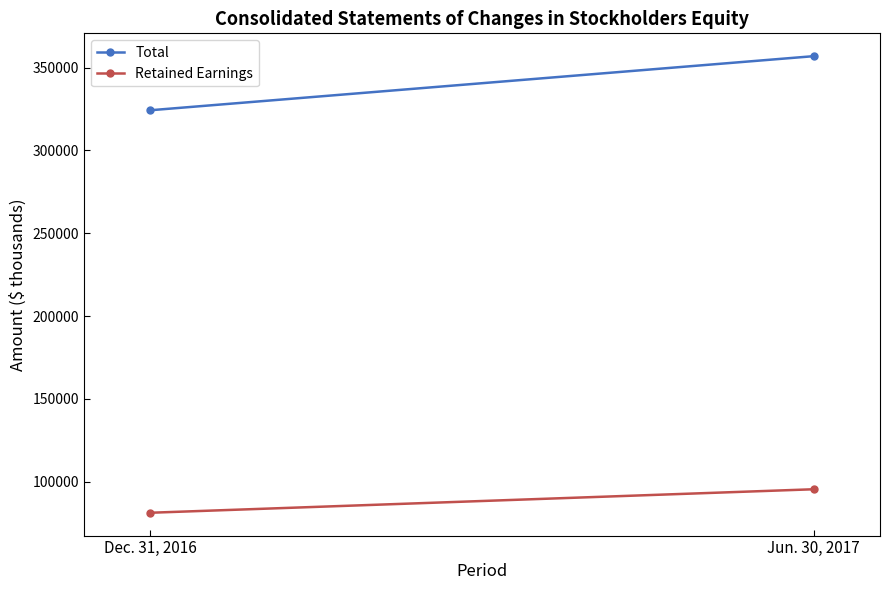

What is the difference between the maximum and minimum values in the Total series?

32637